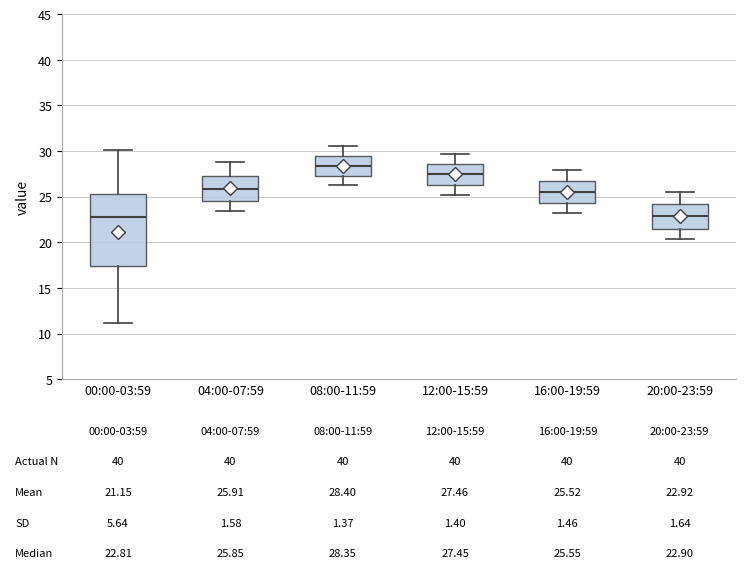

Which box's median line is the highest?

08:00-11:59